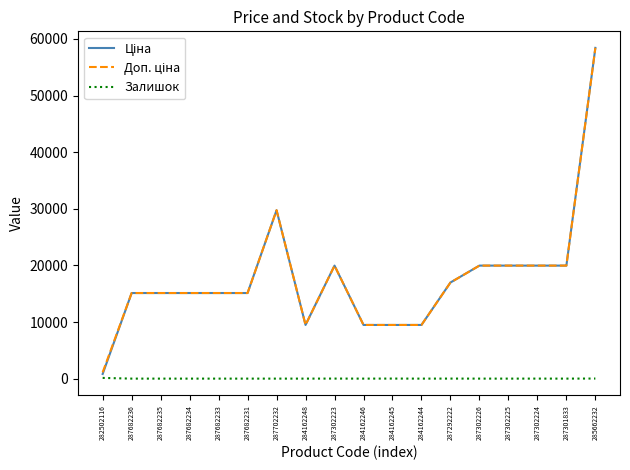

Which label corresponds to the largest value in the chart?

285662232